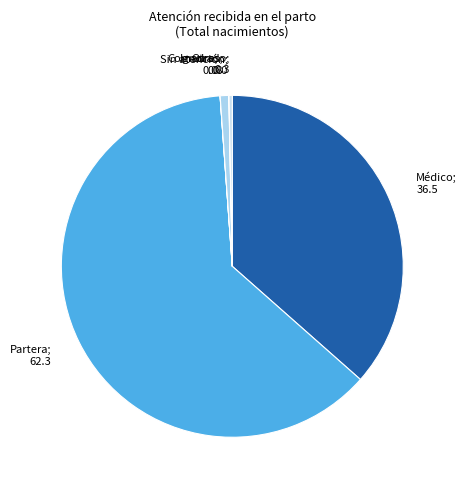

Is it true that Partera; 62.3 is 69% of the pie?

False